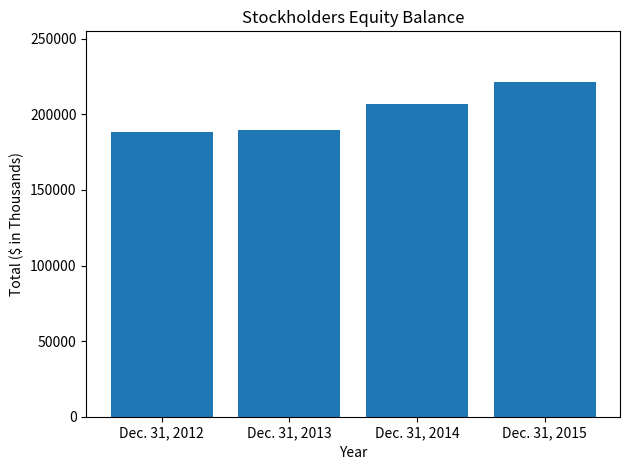

The chart shows a value of 188200 at Dec. 31, 2012. True or false?

True